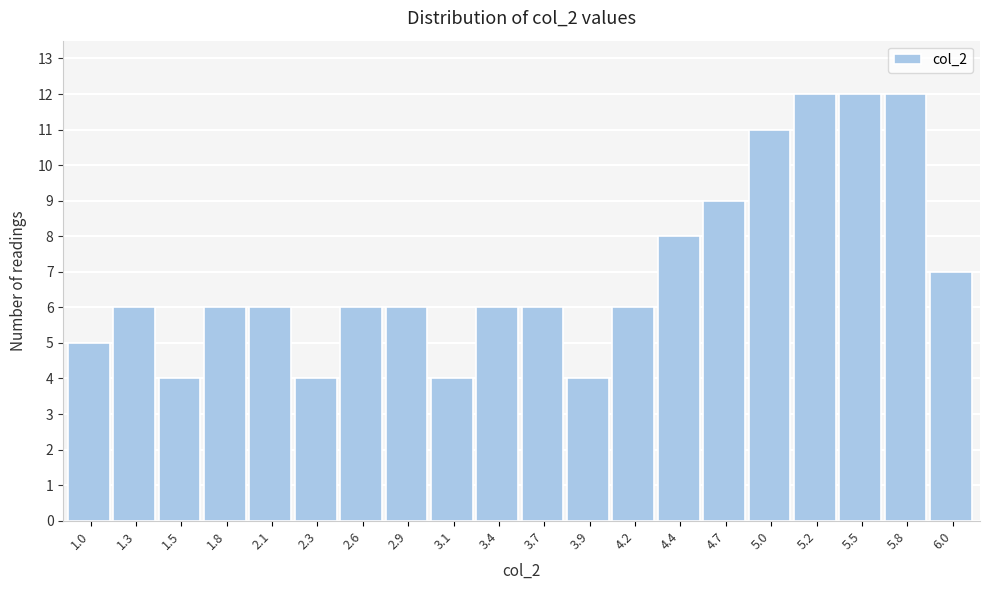

Reading left to right, list all the values displayed in this chart.

5	6	4	6	6	4	6	6	4	6	6	4	6	8	9	11	12	12	12	7